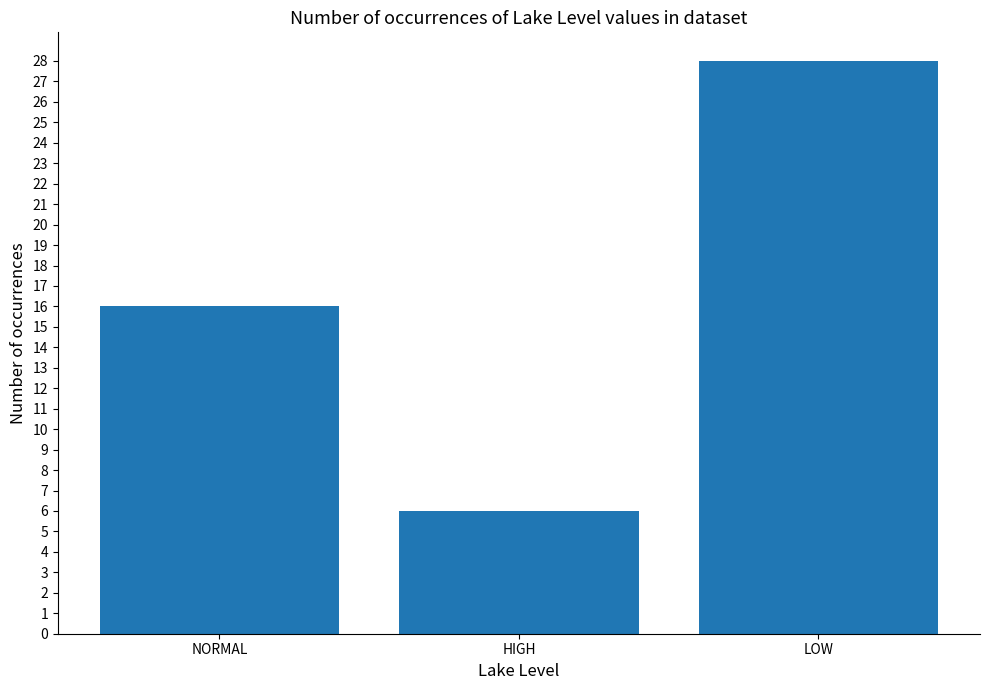

What is the label of the 3rd bar from the left?

LOW